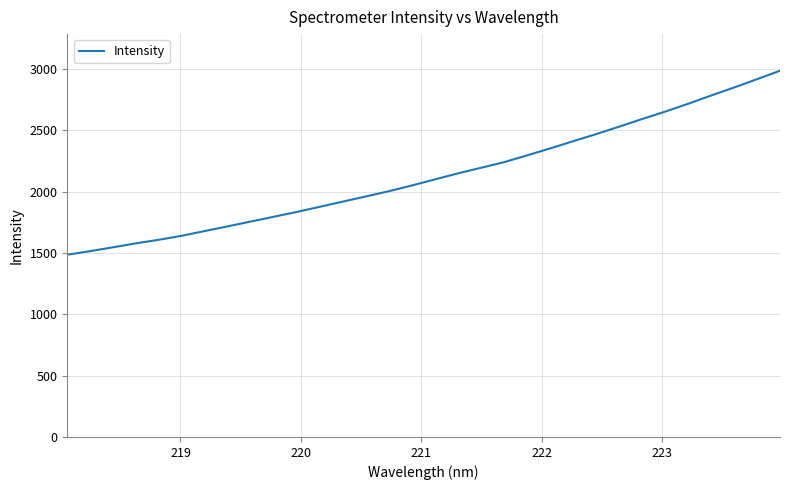

What is the minimum value shown in the chart?

1485.8